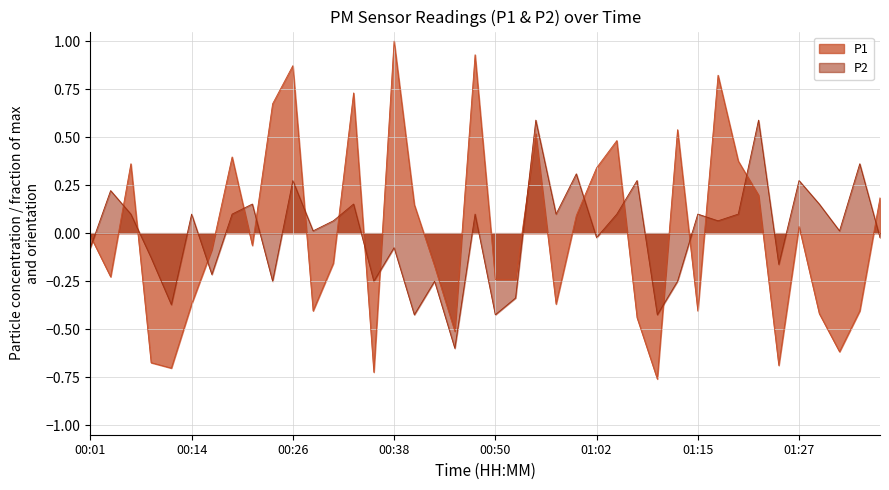

True or false: P2 has a value of 0.0 at 00:06.

False